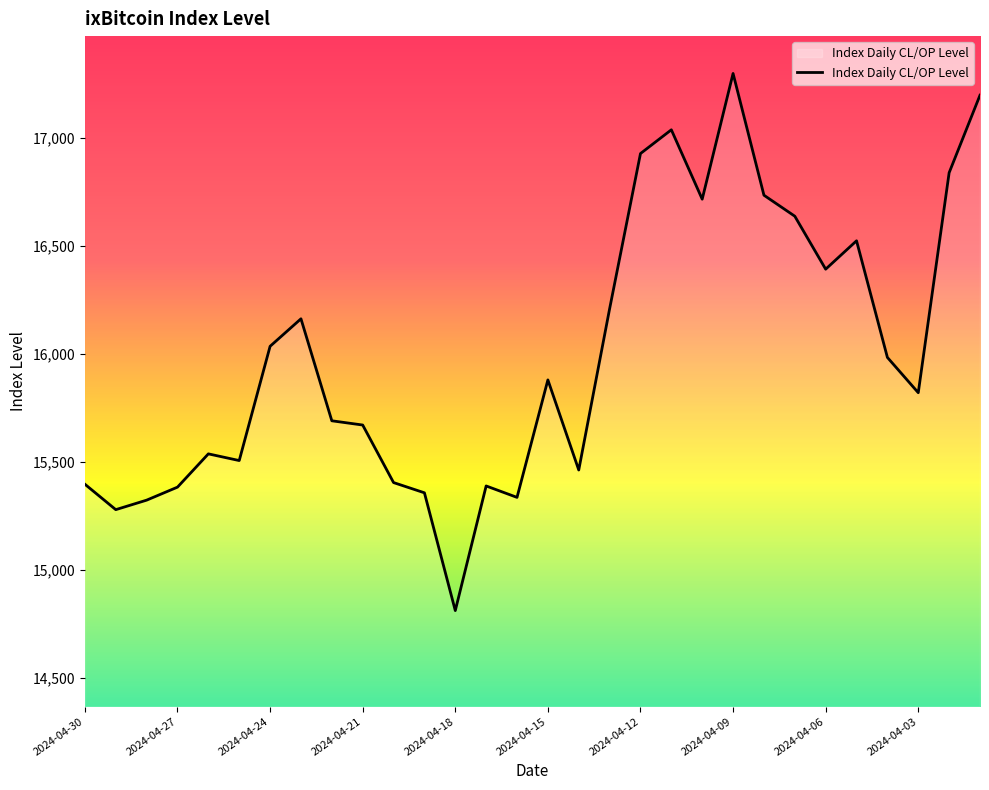

Count the number of categories in the chart.

30